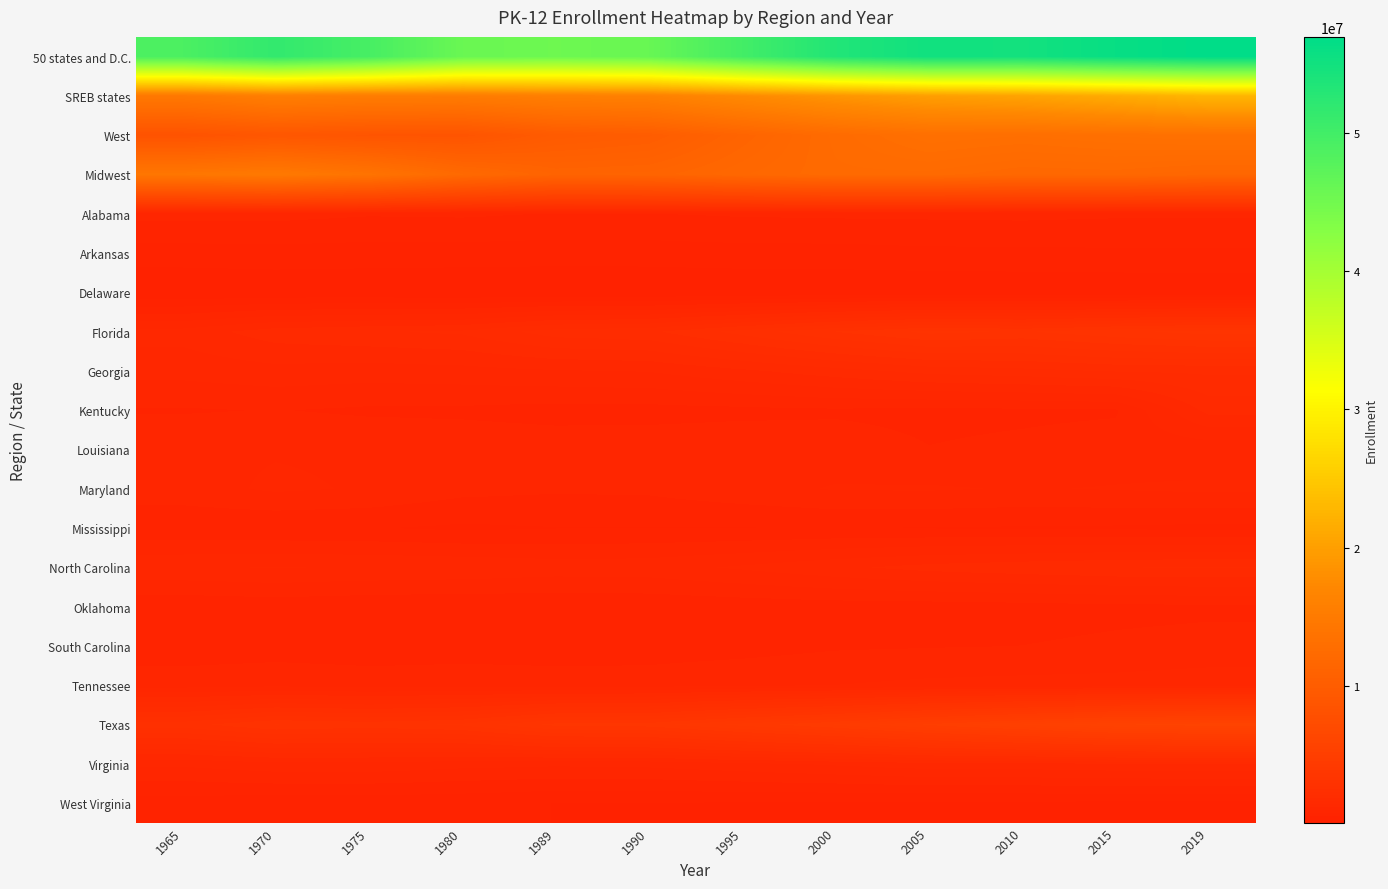

At 2015, list the series in order from smallest to largest.

Delaware, West Virginia, Arkansas, Mississippi, Oklahoma, Kentucky, Alabama, South Carolina, Louisiana, Maryland, Tennessee, Virginia, North Carolina, Georgia, Florida, Texas, Midwest, West, SREB states, 50 states and D.C.